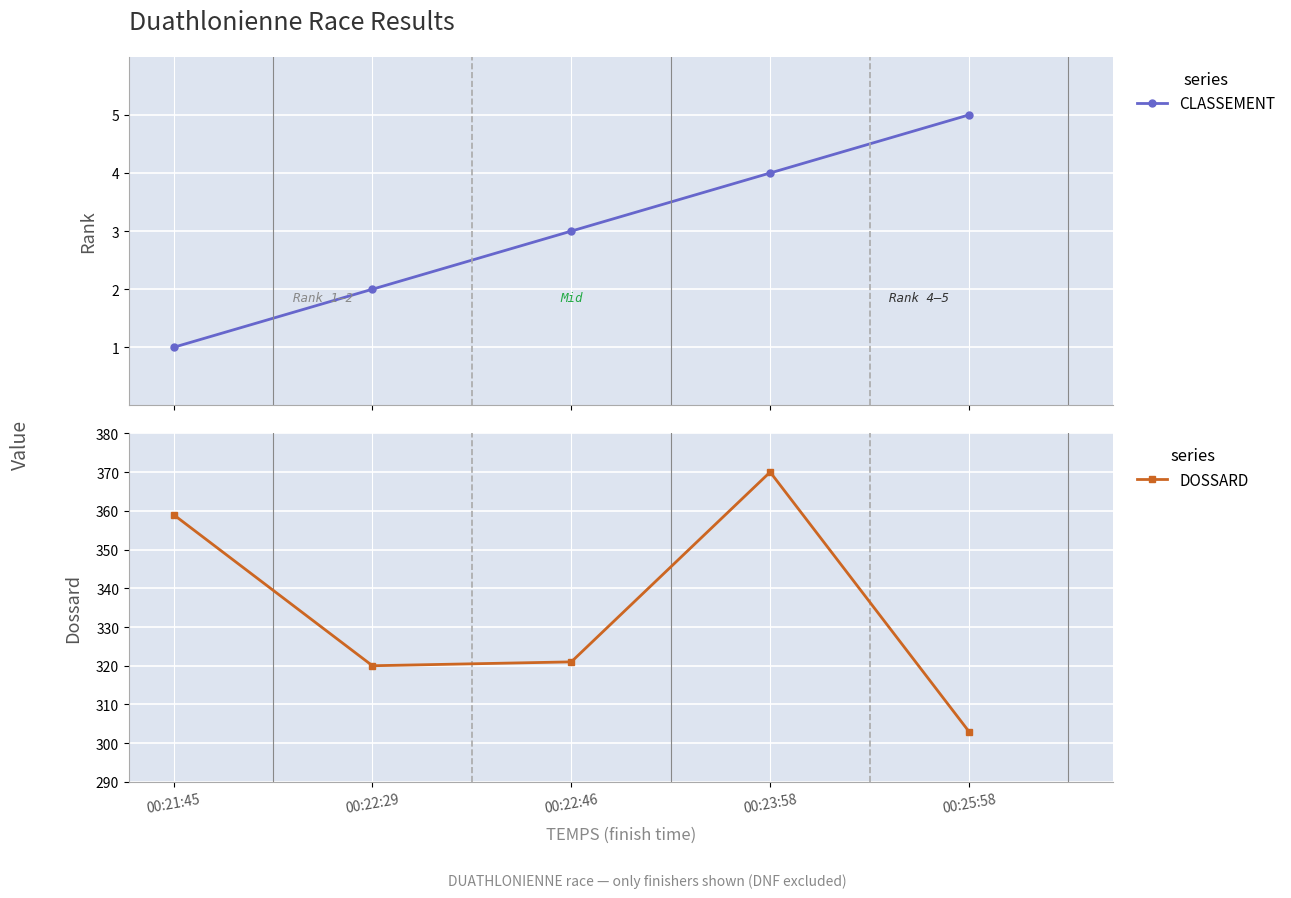

What are all the series names shown in the legend?

CLASSEMENT, DOSSARD